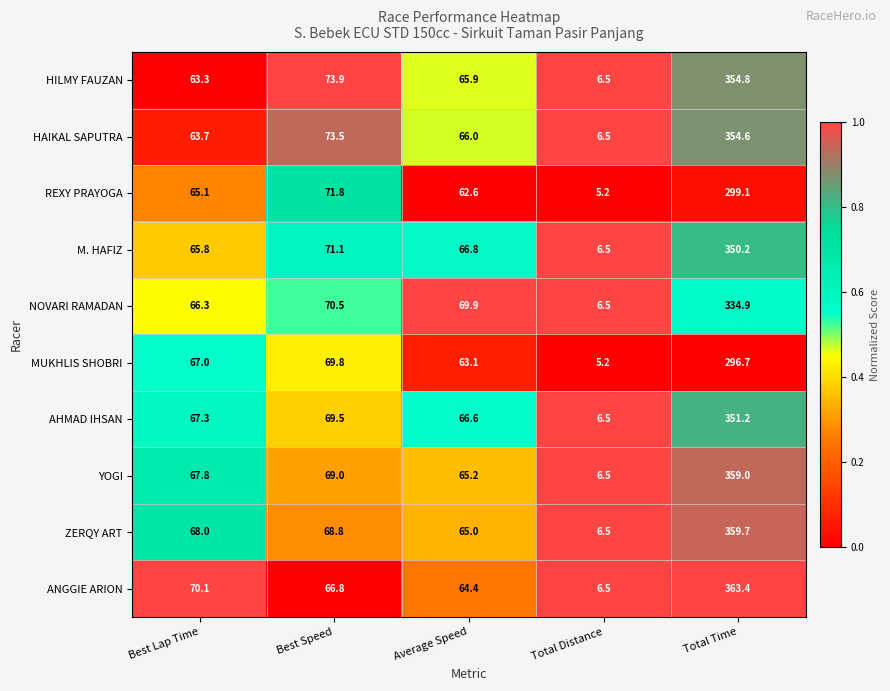

What is the difference between the maximum and minimum values in the REXY PRAYOGA series?

293.9